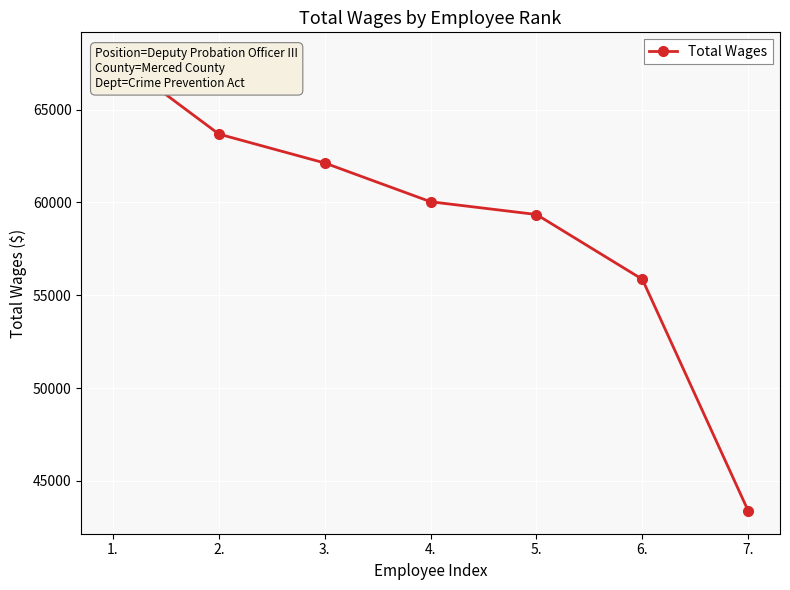

What is the label of the 2nd point from the right?

6.